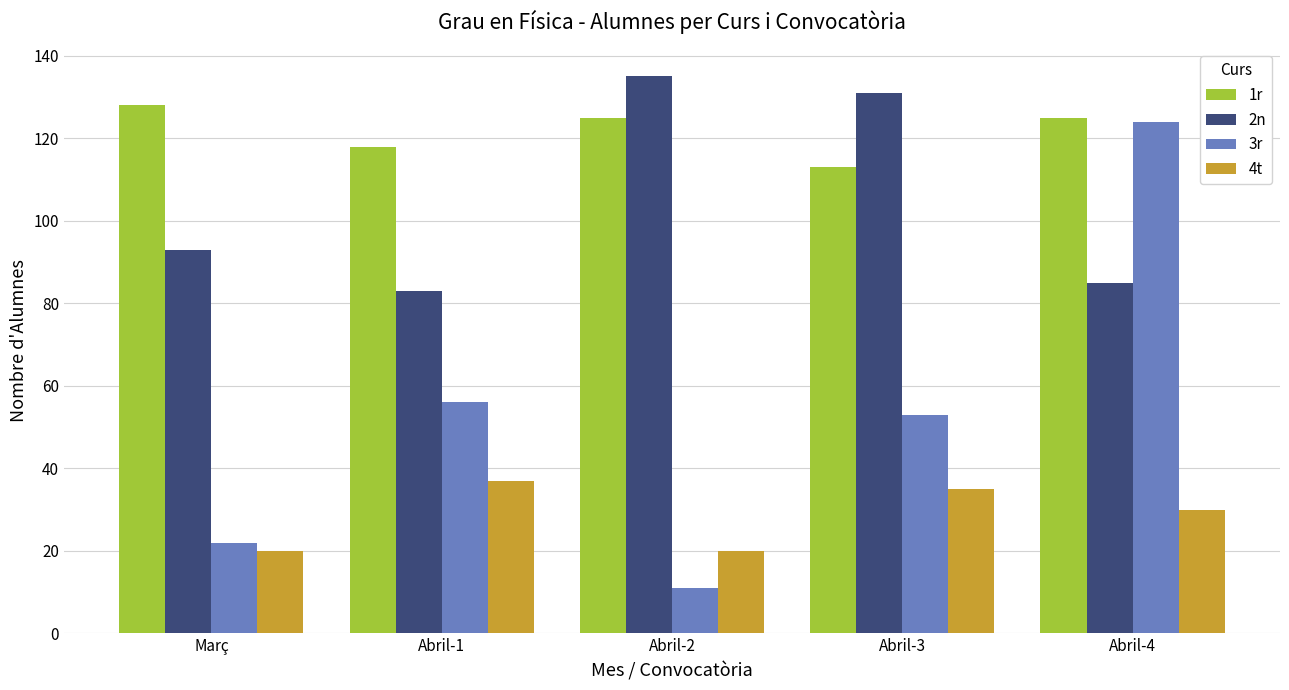

Which series has the largest range (max minus min)?

3r